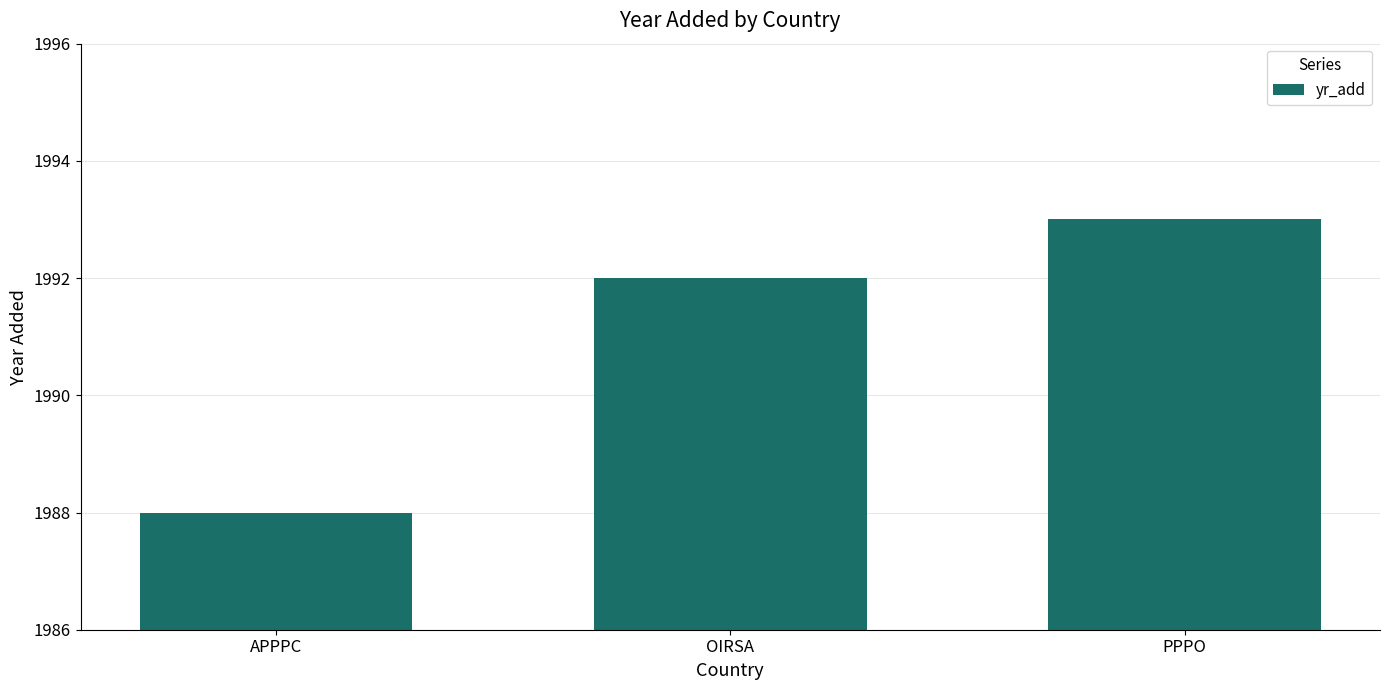

How many bars are there in total?

3